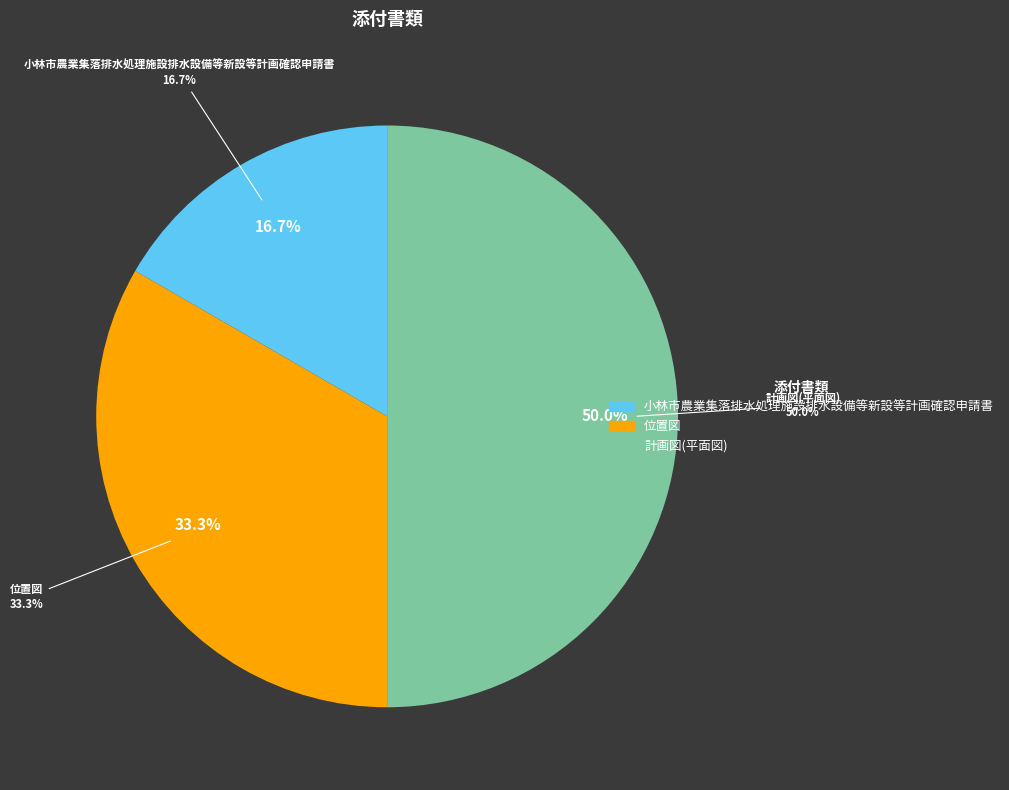

What percentage is the 計画図(平面図) slice, to the nearest percent?

50%